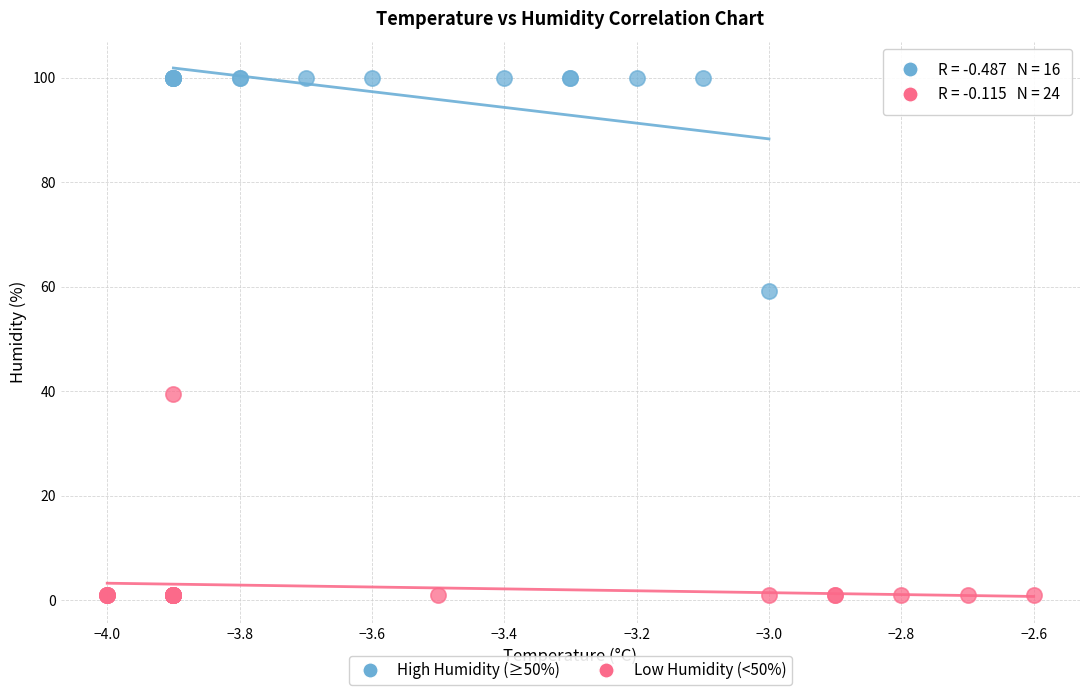

Which series has the widest spread of Y values?

High Humidity (≥50%)